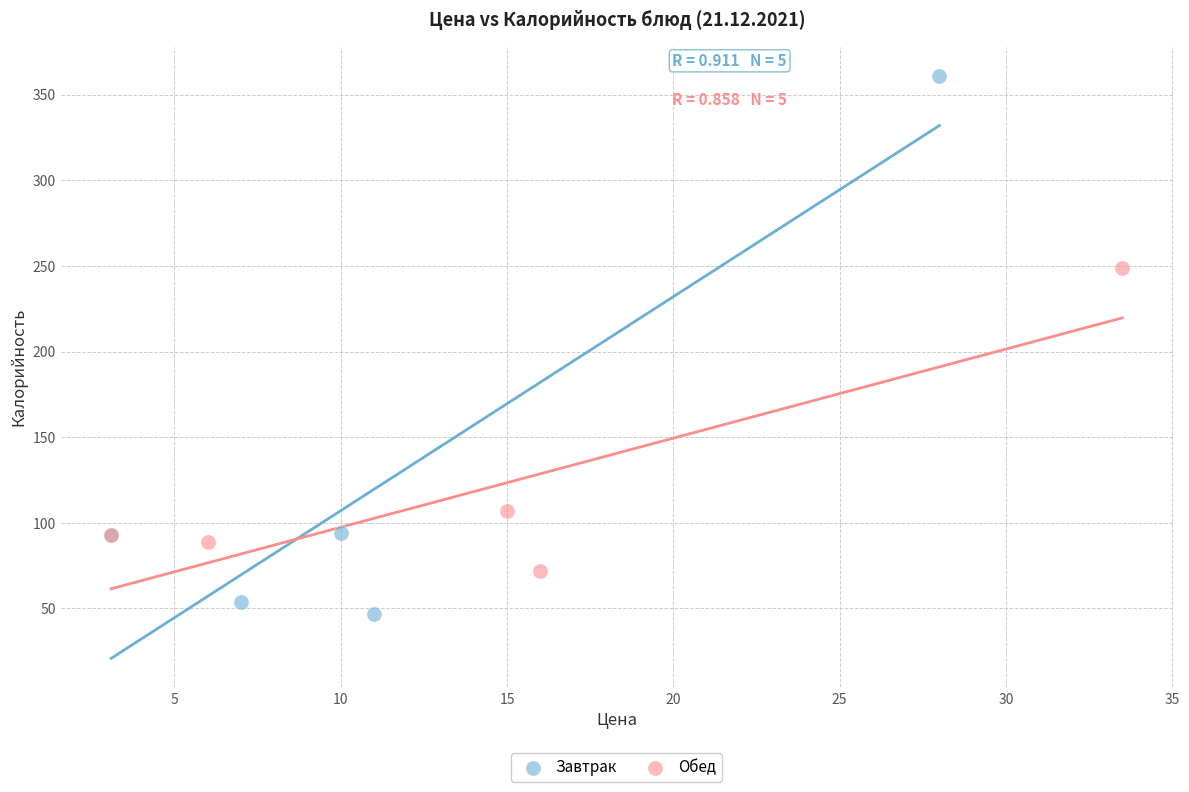

Which series contains the lowest Y value?

Завтрак